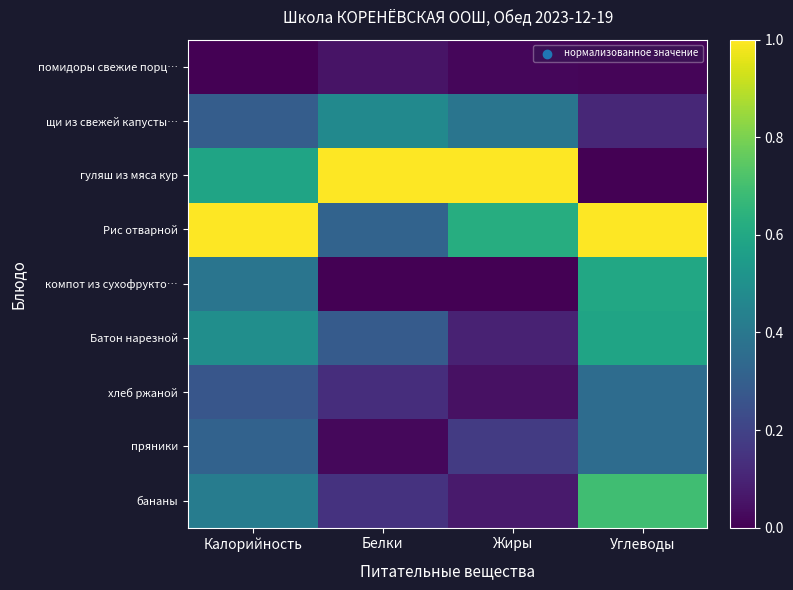

Rank the series by their maximum value, from highest to lowest.

гуляш из мяса кур, Рис отварной, бананы, компот из сухофрукто…, Батон нарезной, щи из свежей капусты…, хлеб ржаной, пряники, помидоры свежие порц…